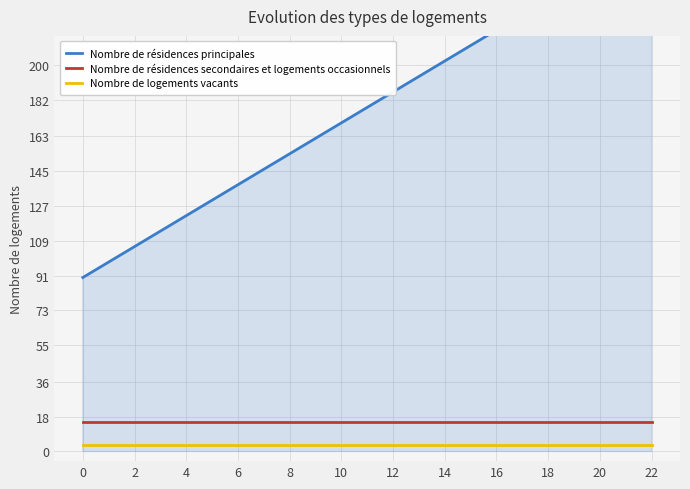

List the series in order of their peak value, lowest first.

Nombre de logements vacants, Nombre de résidences secondaires et logements occasionnels, Nombre de résidences principales